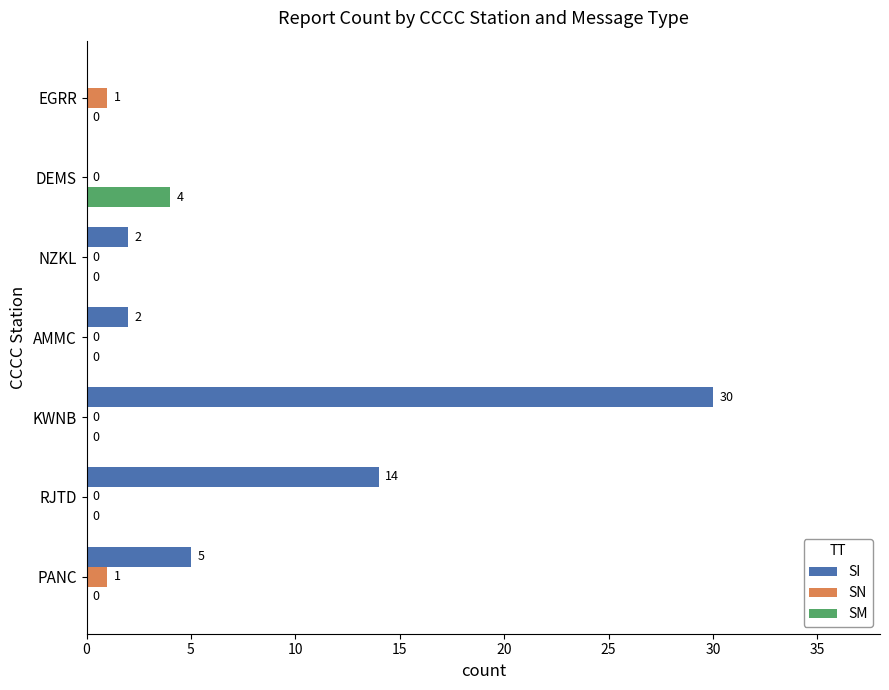

Is it true that SM equals 3 at AMMC?

False